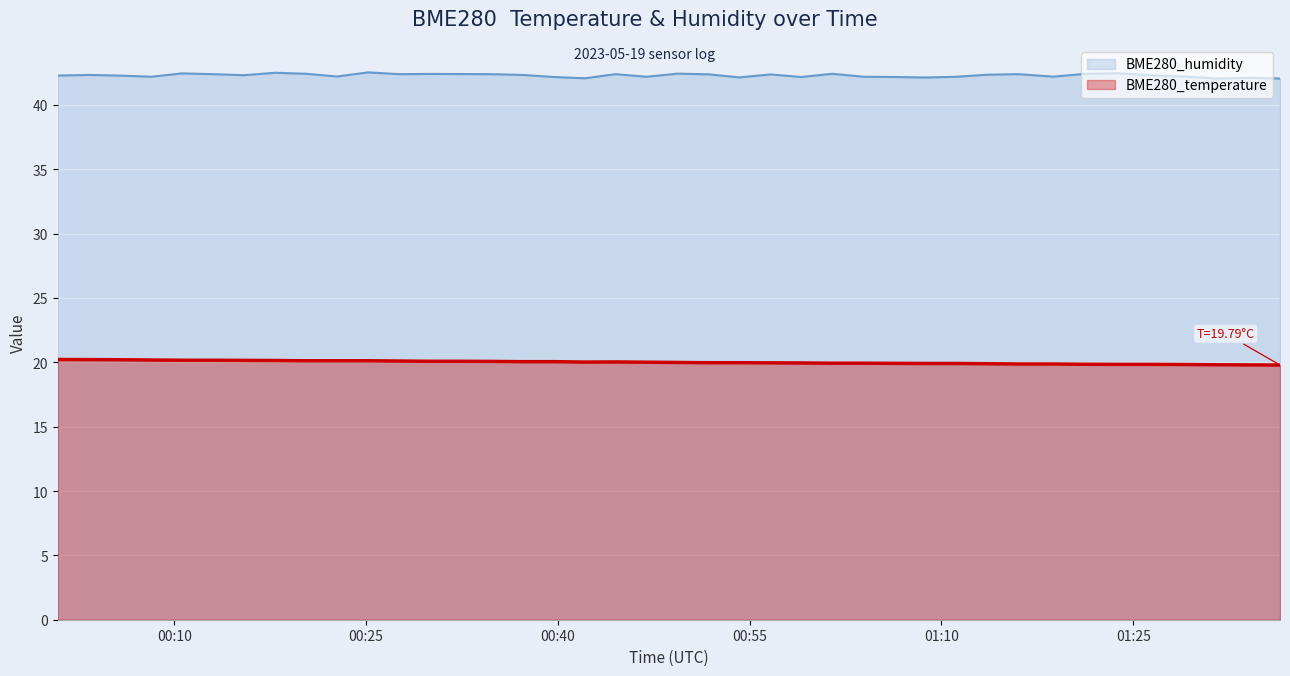

What are all the series names shown in the legend?

BME280_humidity, BME280_temperature